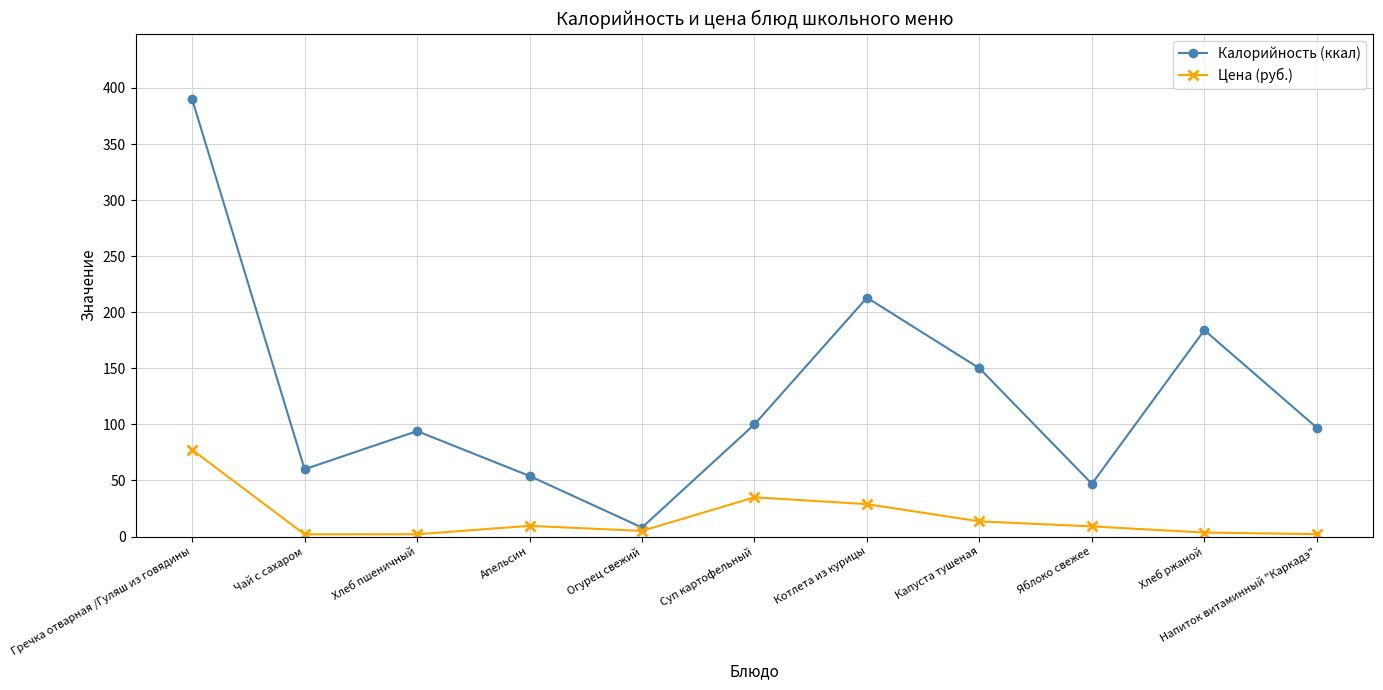

What position from the left is Напиток витаминный "Каркадэ"?

11